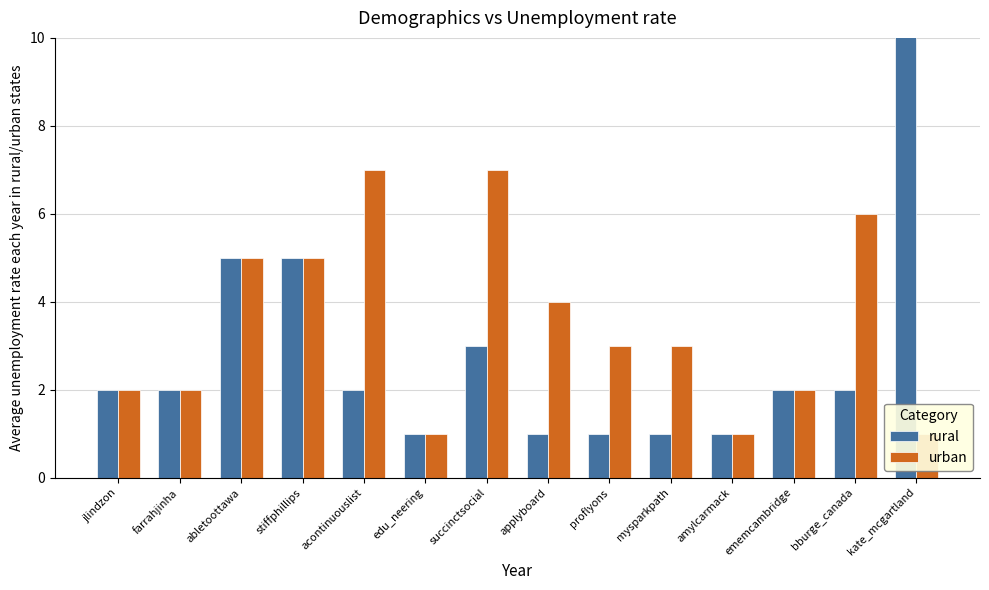

Is the value of rural at bburge_canada greater than the value of urban at mysparkpath?

No